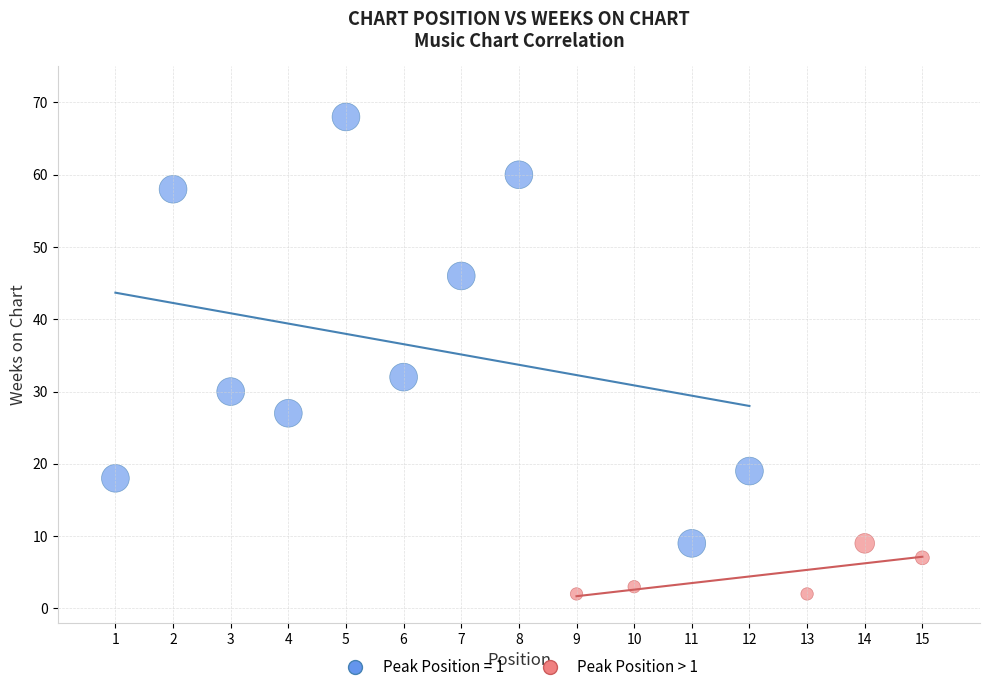

Which series has the widest spread of Y values?

Peak Position = 1